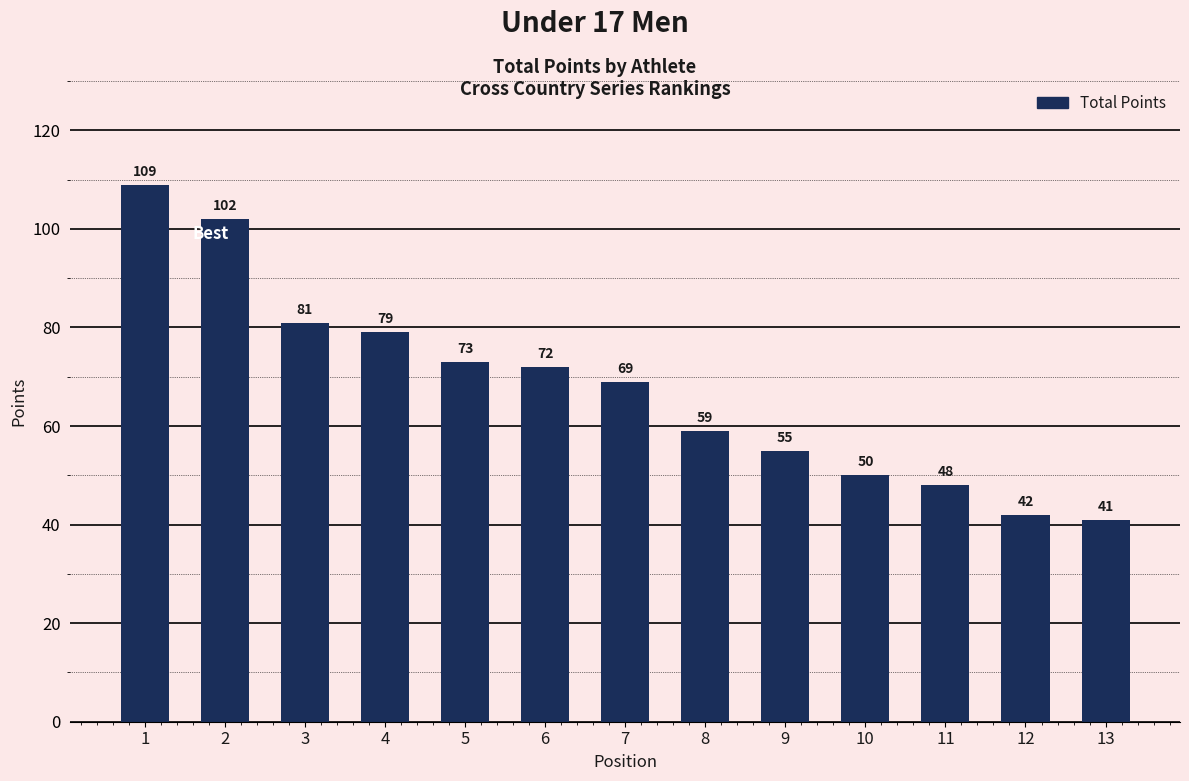

True or false: the data shows 73 at 5.

True